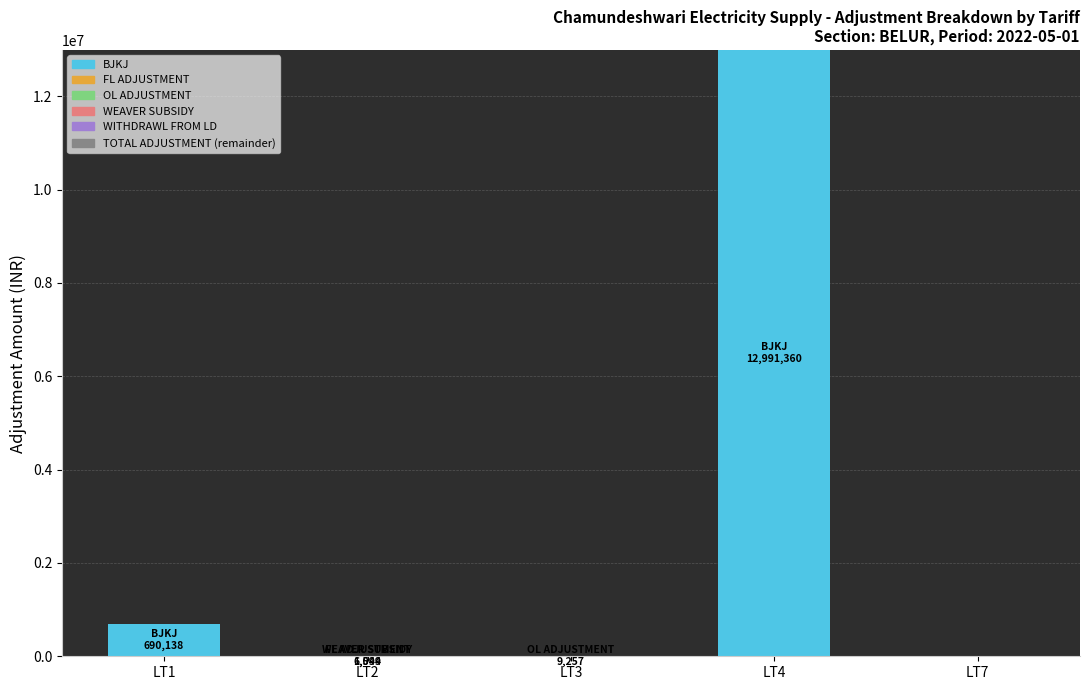

What is the total value across all series at LT4?

12991360.0